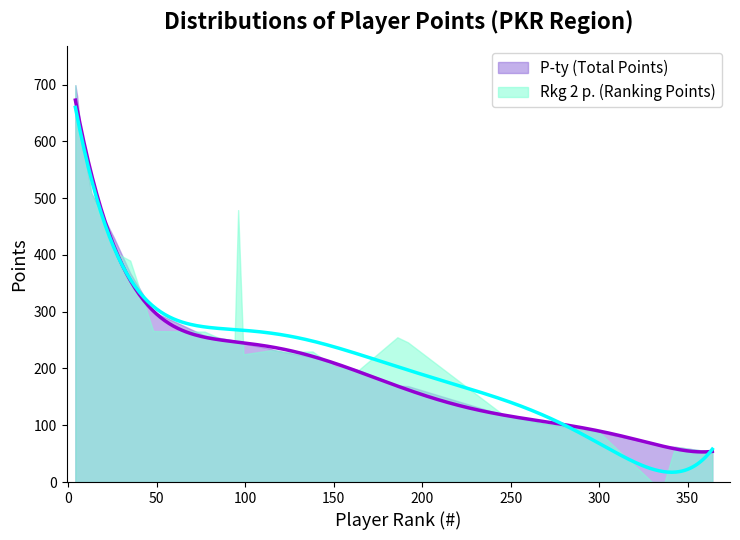

Reading left to right, transcribe all the data shown in this chart.

P-ty: 699	680	586	581	509	429	368	300	258	254	249	246	244	235	232	229	220	208	197	170	169	118	104	88	68	63	62	53	53
Rkg 2 p.: 699	627	586	594	509	405	390	266	265	254	249	479	225	232	232	229	230	202	197	255	246	118	104	88	0	0	62	53	53